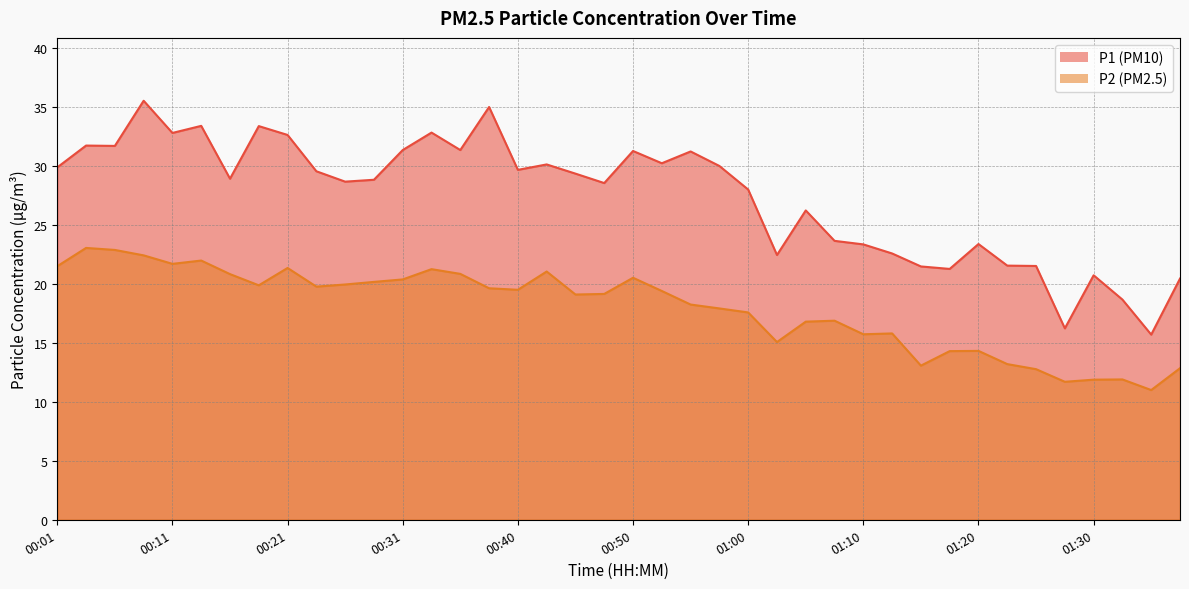

List the labels in order of P2 value, smallest first.

01:35, 01:28, 01:30, 01:33, 01:25, 01:37, 01:15, 01:23, 01:18, 01:20, 01:03, 01:10, 01:13, 01:05, 01:08, 01:00, 00:58, 00:55, 00:45, 00:48, 00:53, 00:40, 00:38, 00:23, 00:18, 00:26, 00:28, 00:31, 00:50, 00:16, 00:35, 00:43, 00:33, 00:21, 00:01, 00:11, 00:13, 00:08, 00:06, 00:04